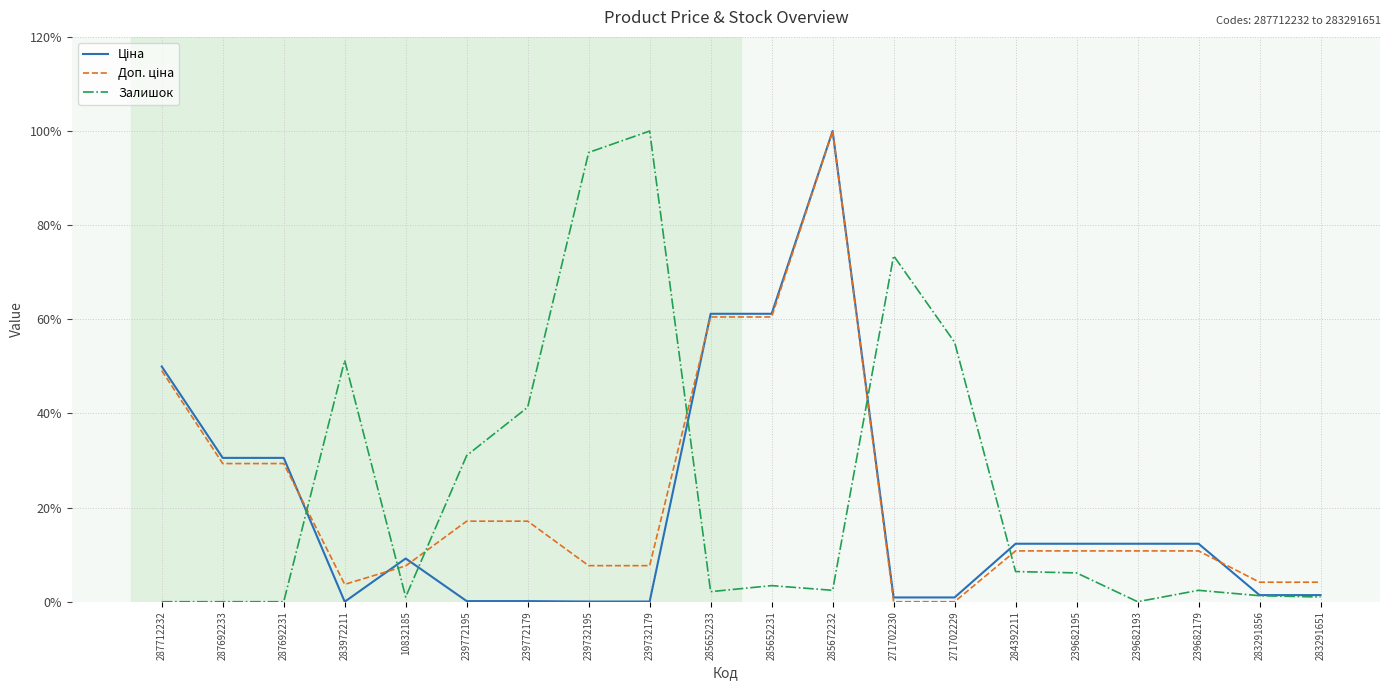

What is the spread (max minus min) of values at 287712232?

50.0